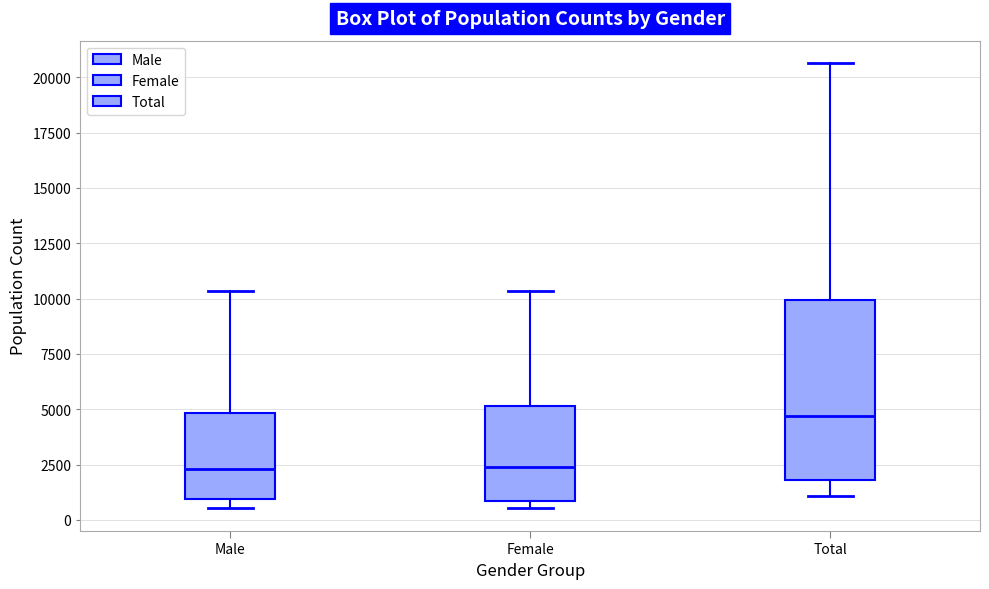

Which box is the tallest, from its lower edge to its upper edge?

Total